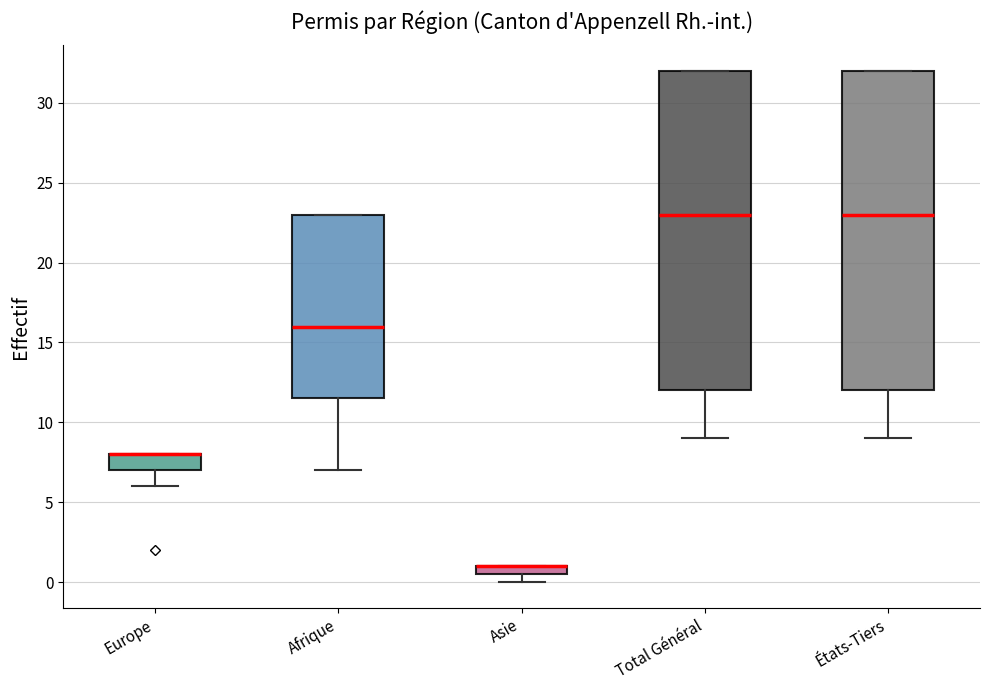

Where is the lower edge of the box for Afrique on the y-axis? The values are not printed on the chart, so give them approximately, as read against the axis.

11.5